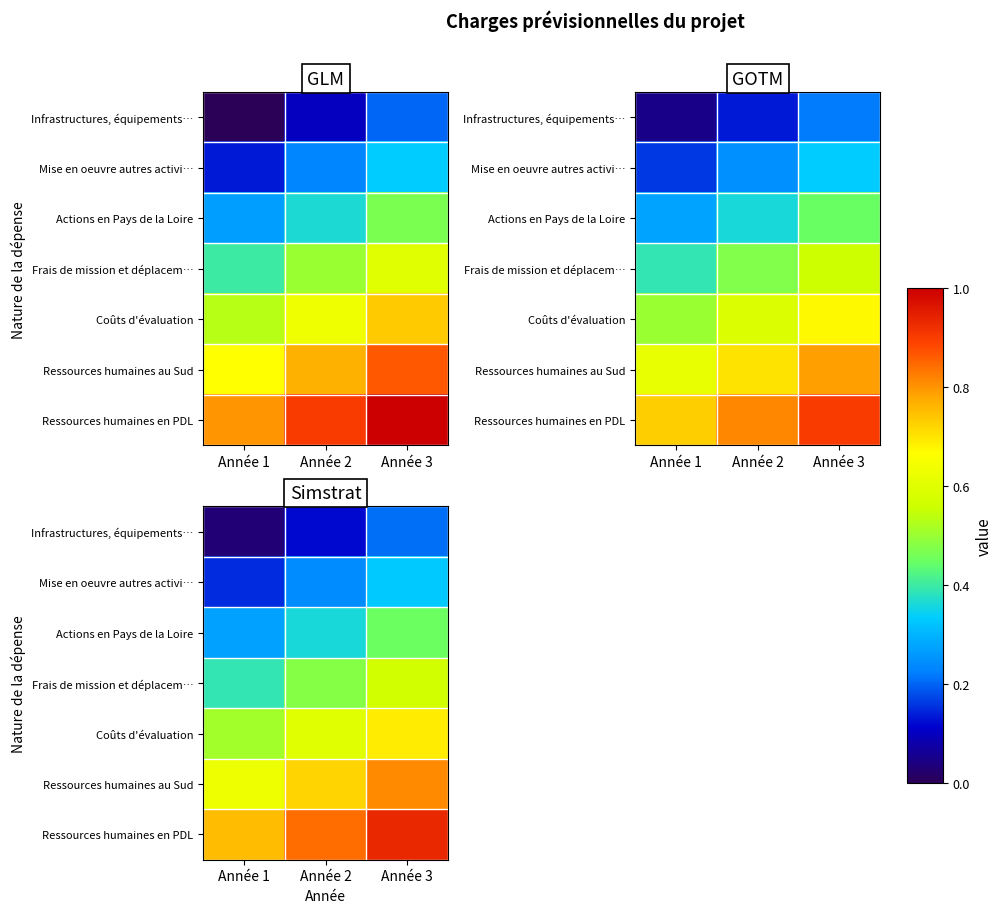

Which has a higher value, Année 2 or Année 3?

Année 3